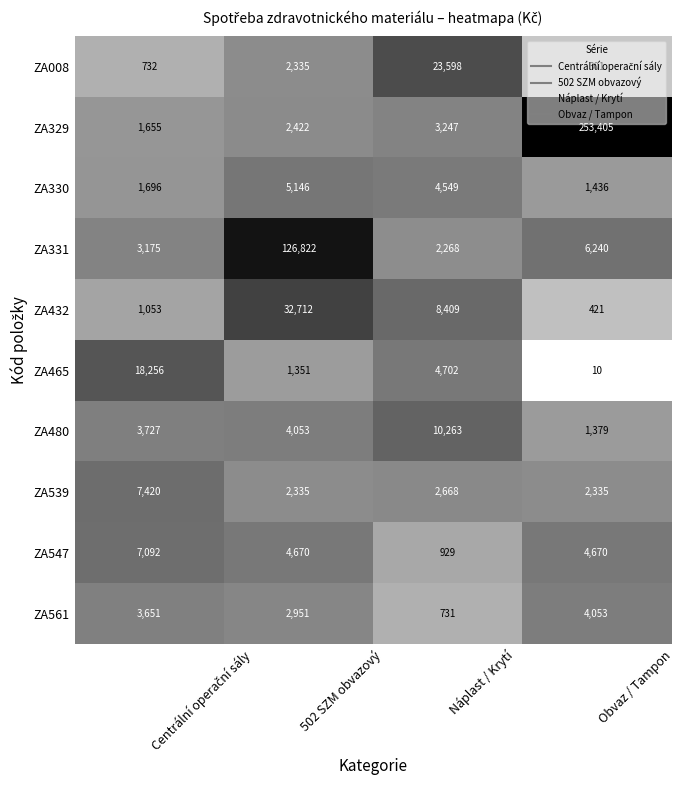

Is it true that ZA008 equals 538 at Obvaz / Tampon?

False